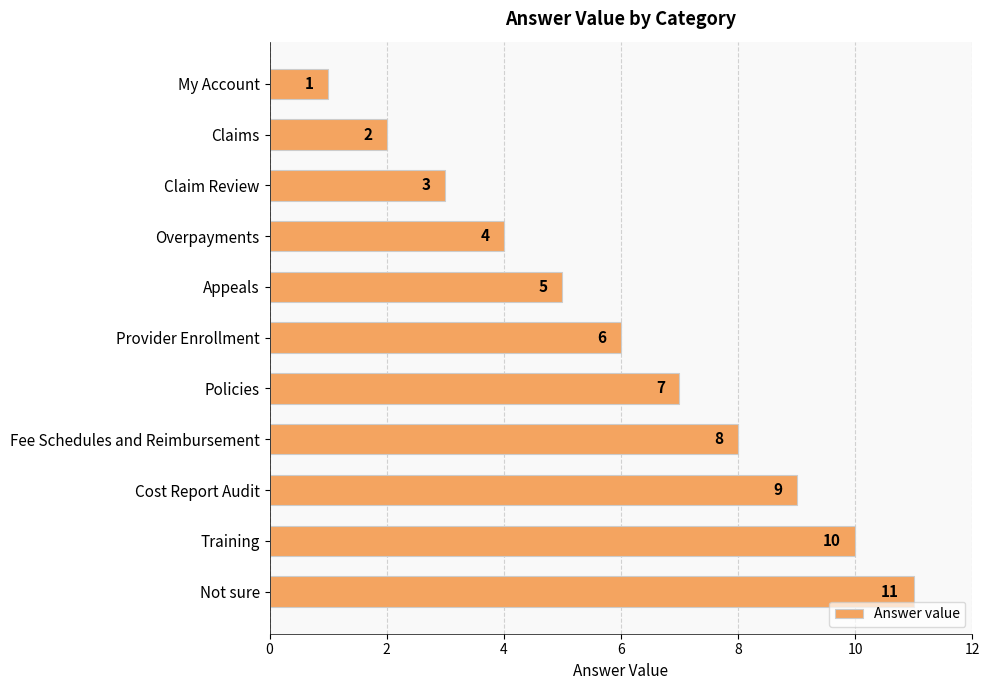

How many data points does each series have?

11